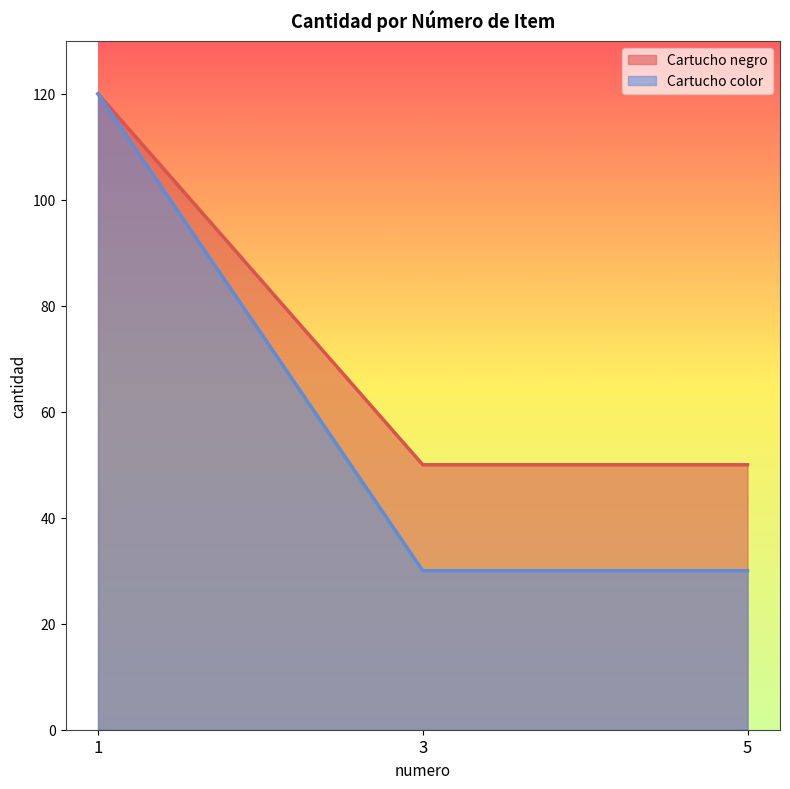

The Cartucho color series shows 16 at 5. True or false?

False